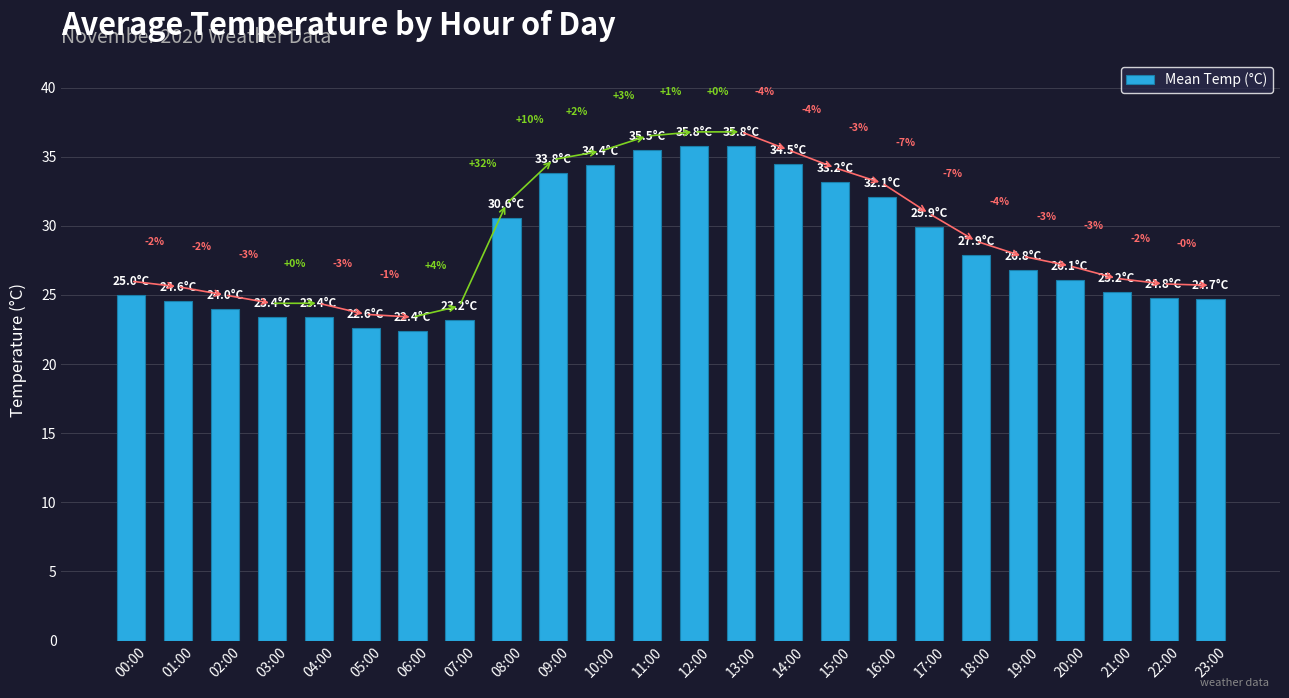

Are the bars horizontal?

No